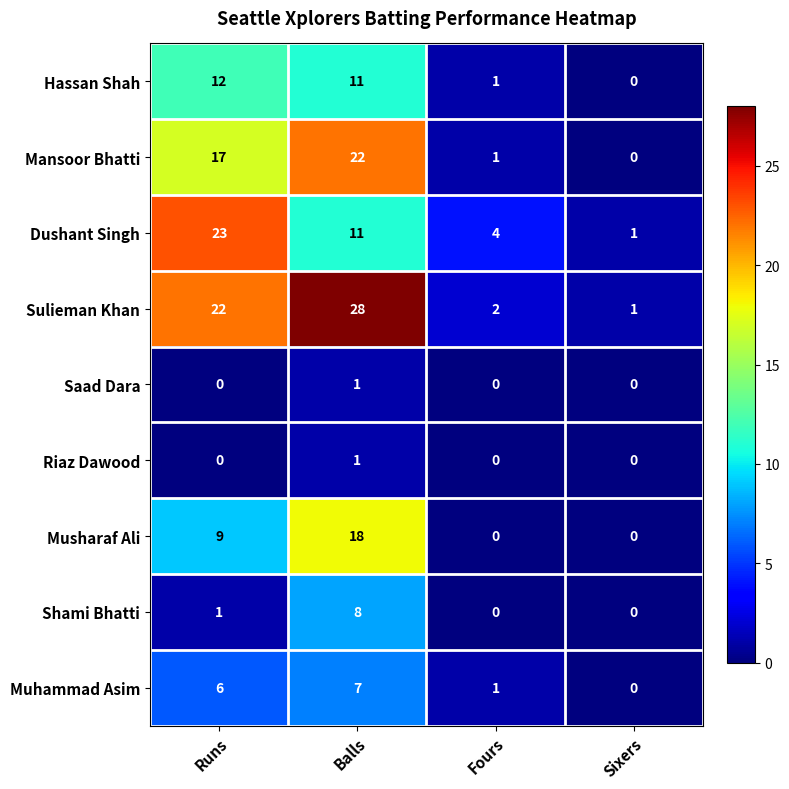

Count the Musharaf Ali values in the range 0 to 18.

4